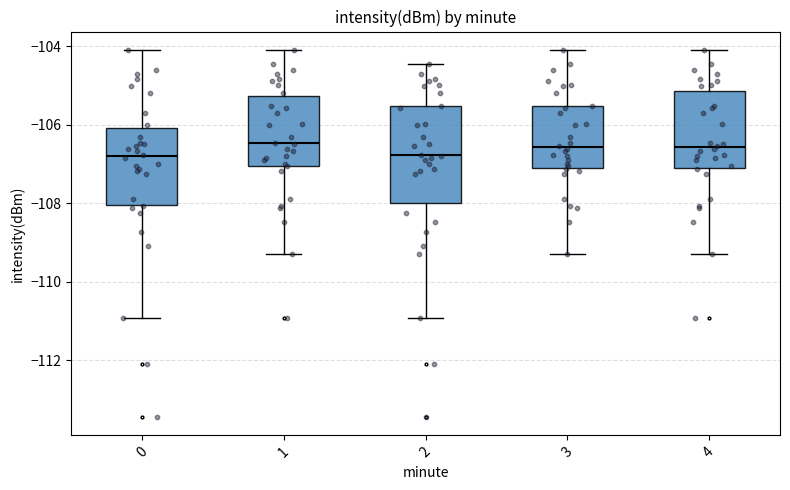

Reading left to right, read every box against the y-axis: the position of its median line, the range the box covers, and the ends of its whiskers. The values are not printed on the chart, so give them approximately, as read against the axis.

0: median -106.8, box -108.0 to -106.0, whiskers -111.0 to -104.0
1: median -106.4, box -107.0 to -105.2, whiskers -109.2 to -104.0
2: median -106.8, box -108.0 to -105.6, whiskers -111.0 to -104.4
3: median -106.6, box -107.2 to -105.6, whiskers -109.2 to -104.0
4: median -106.6, box -107.2 to -105.2, whiskers -109.2 to -104.0